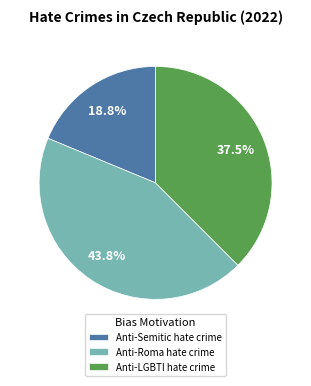

Which slice is the smallest?

Anti-Semitic hate crime